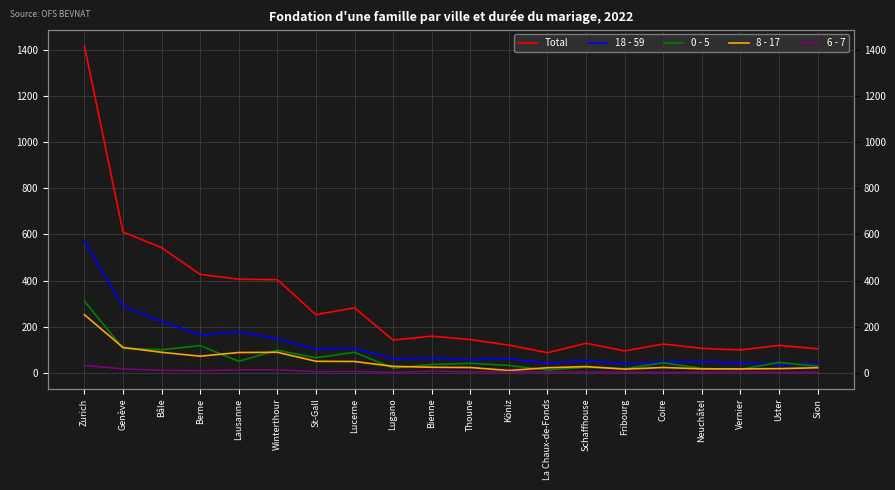

What is the total value across all series at Bâle?

967